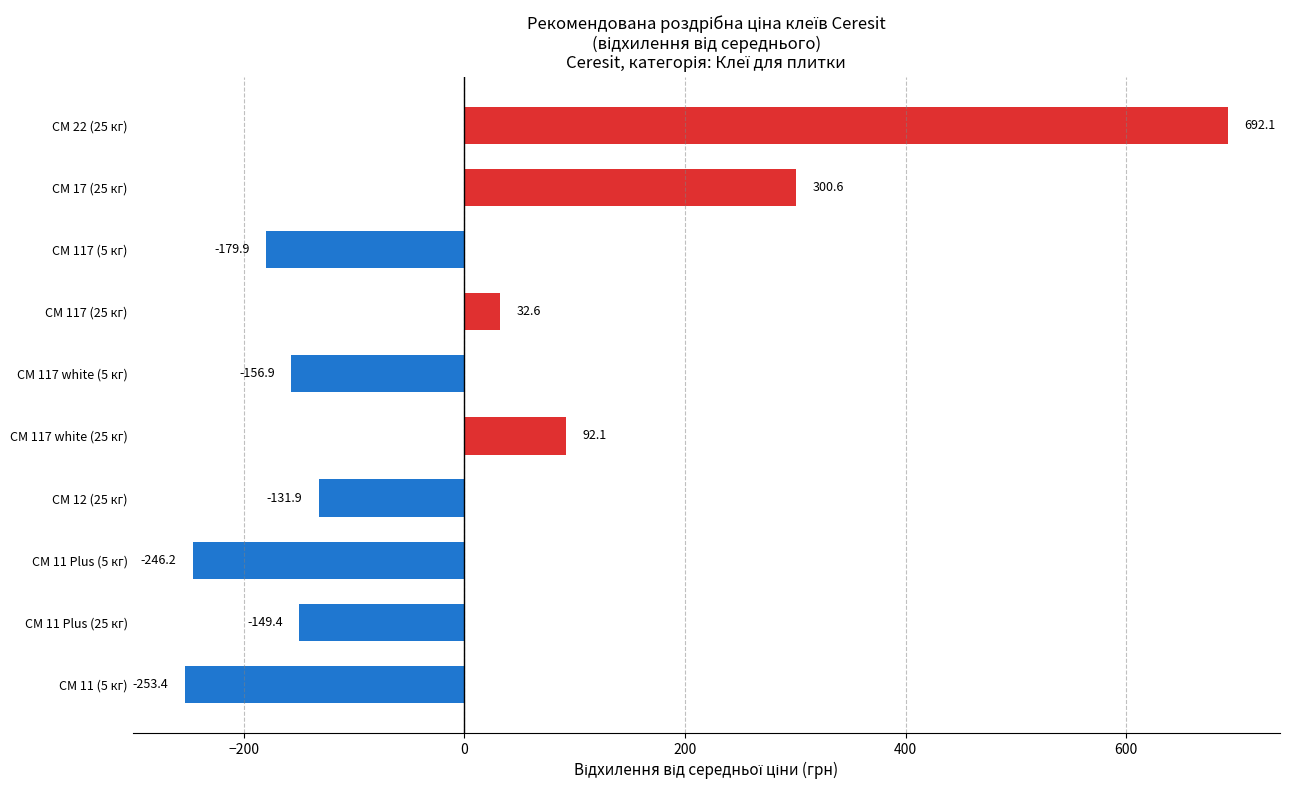

Read the value at СМ 11 Plus (25 кг).

-149.4